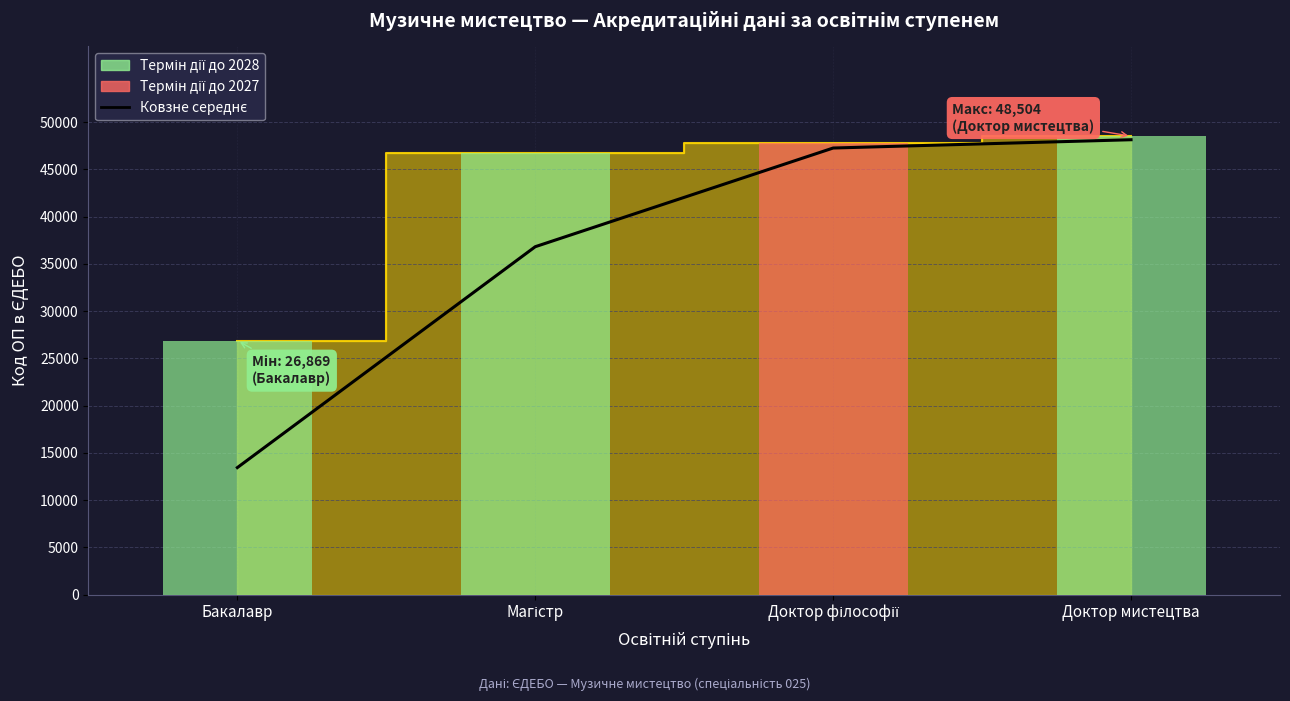

Count the number of data series in this chart.

2